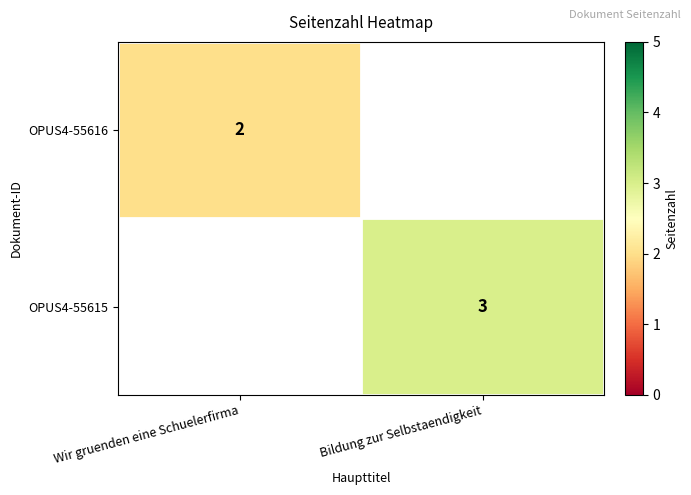

Count the number of categories in the chart.

2